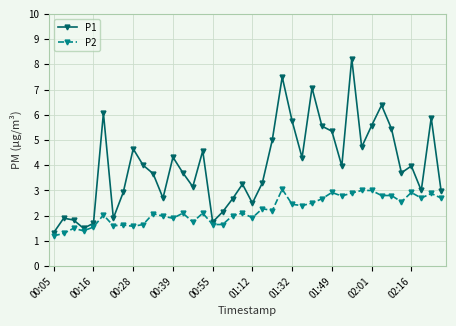

True or false: P1 and P2 intersect in this chart.

False